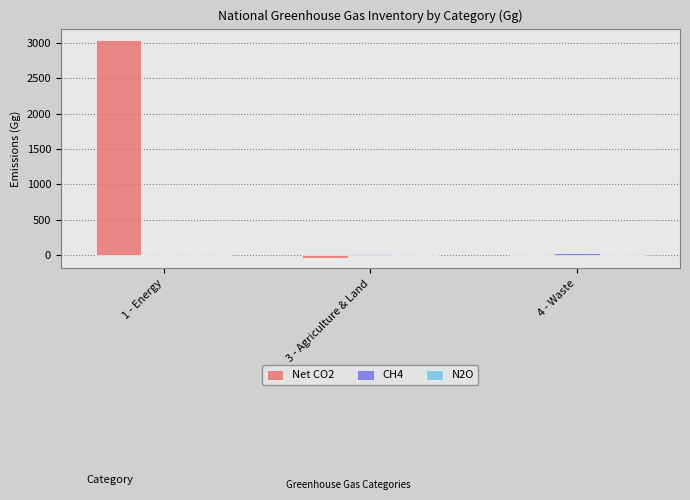

At which category is the sum across all series the highest?

1 - Energy